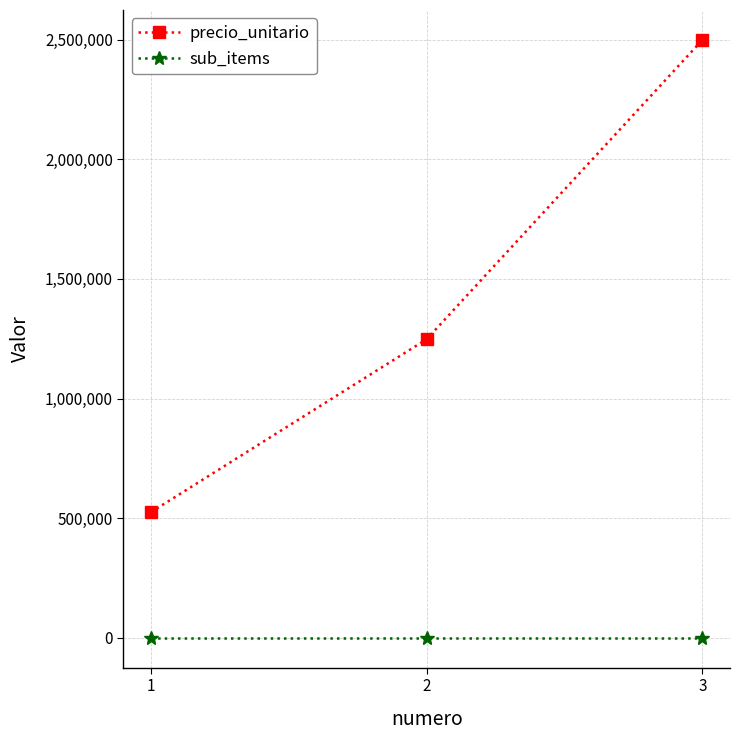

What is the sum of all precio_unitario values?

4272000